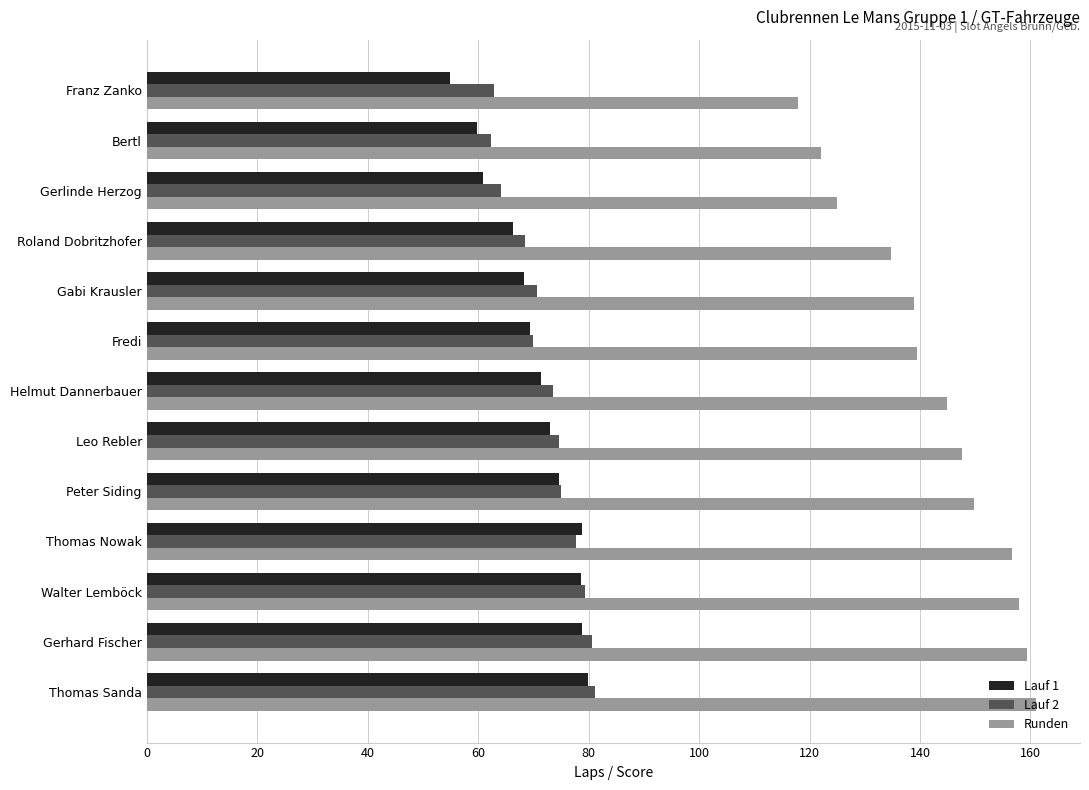

Which series has the largest total across all categories?

Runden